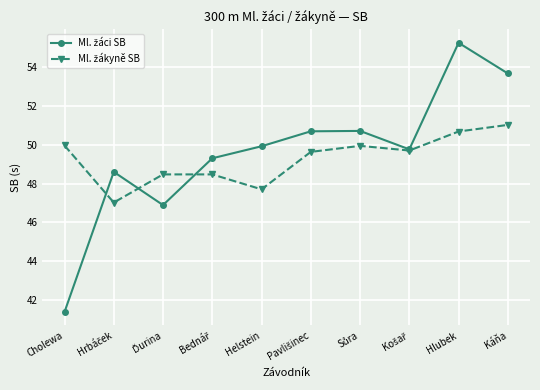

At how many categories does at least one series exceed 46?

10